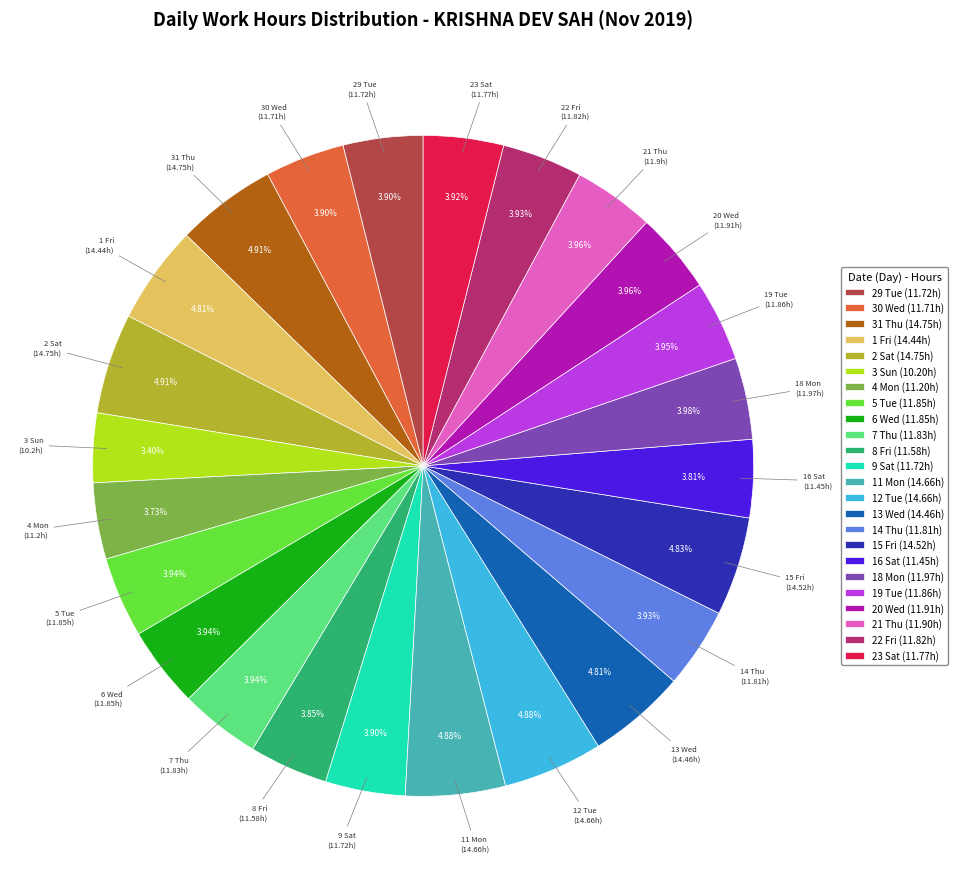

Does 9 Sat represent more than half of the total?

No